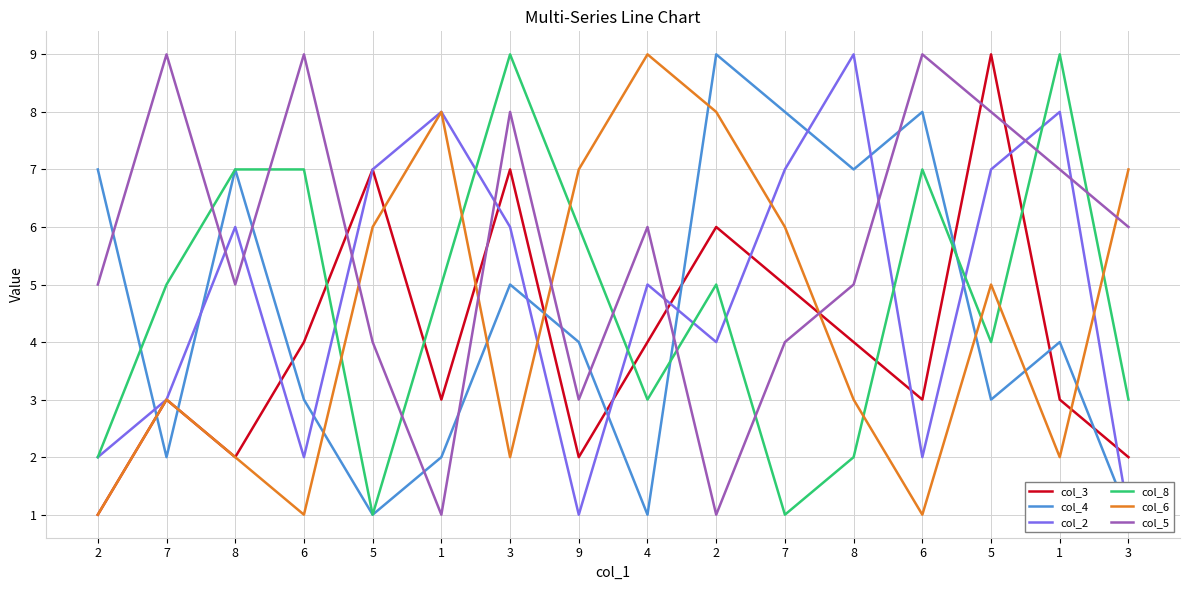

What is the maximum value for col_5?

9